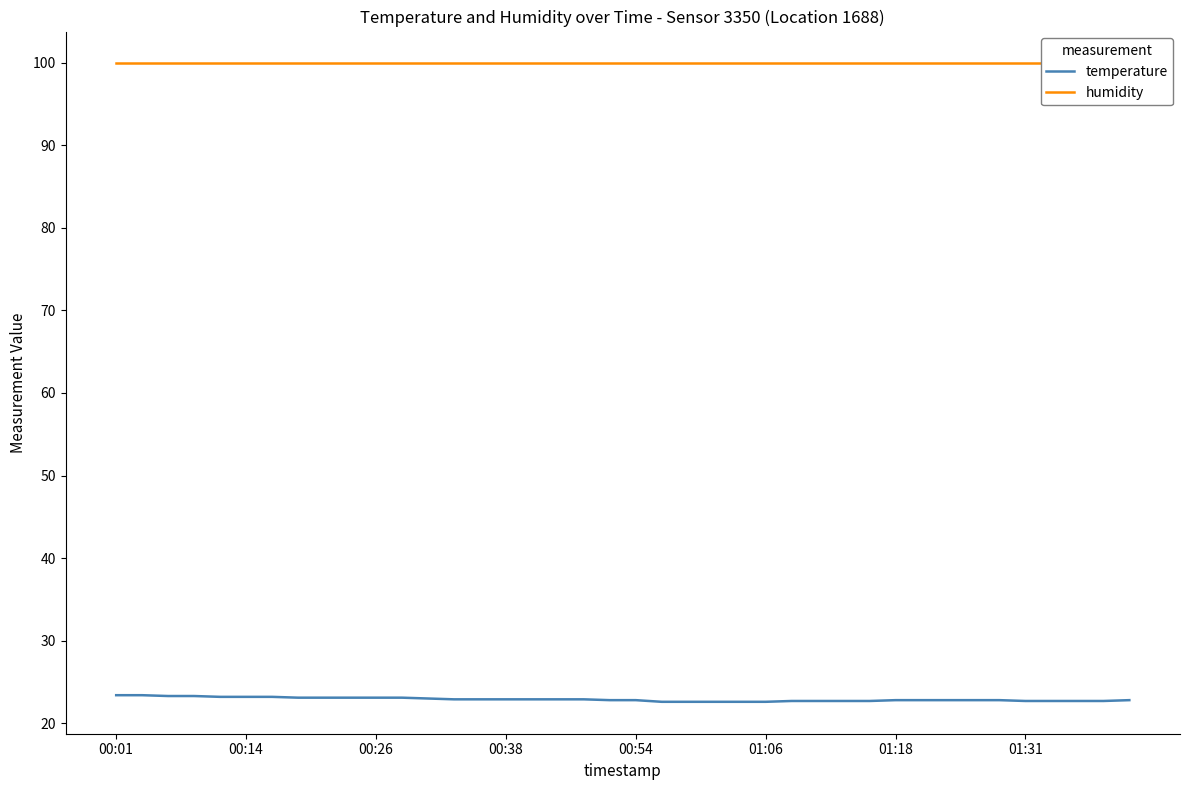

What position from the left is 33?

34